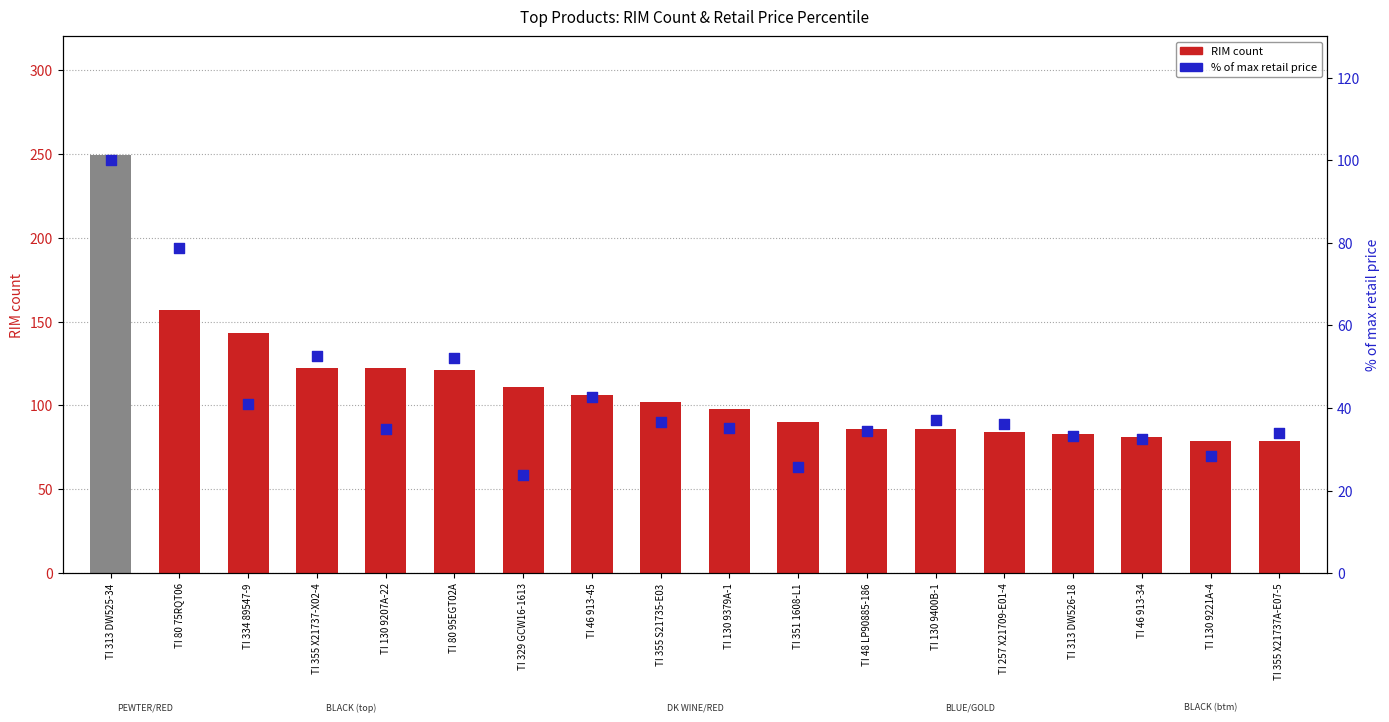

What are all the series names shown in the legend?

RIM count, % of max retail price